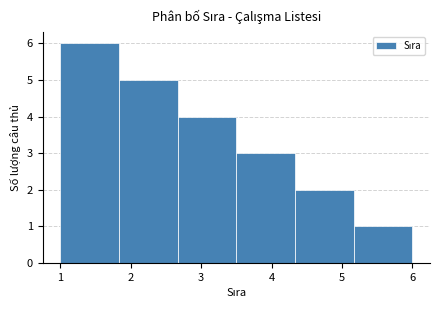

Reading left to right, list every bar in this chart as the range it spans on the x-axis followed by its height. Neither the bar edges nor the heights are printed on the chart, so give them approximately, as read against the axes.

1.0 to 1.8: 6
1.8 to 2.7: 5
2.7 to 3.5: 4
3.5 to 4.3: 3
4.3 to 5.2: 2
5.2 to 6.0: 1